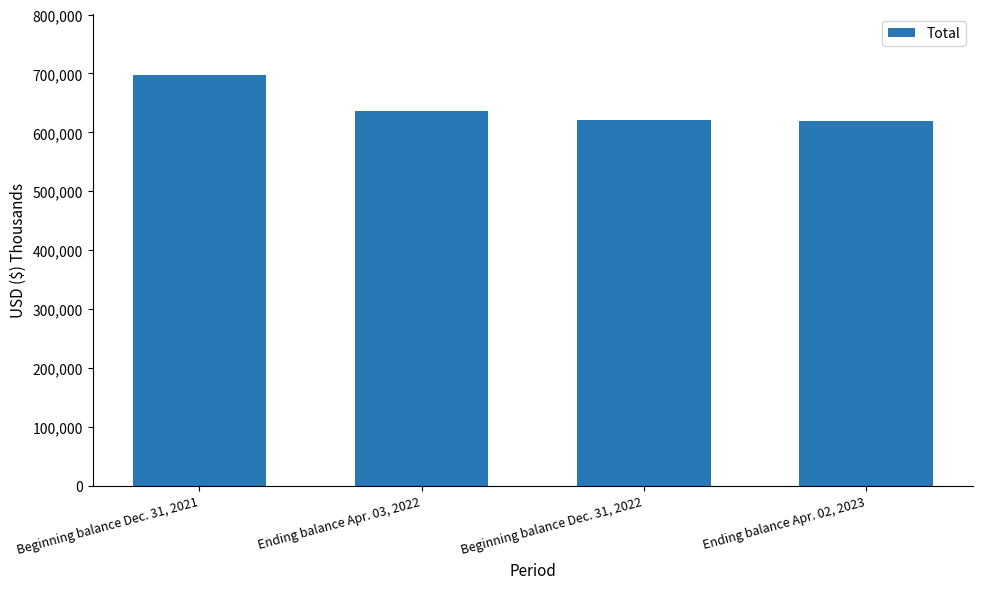

What is the greatest value displayed?

696815